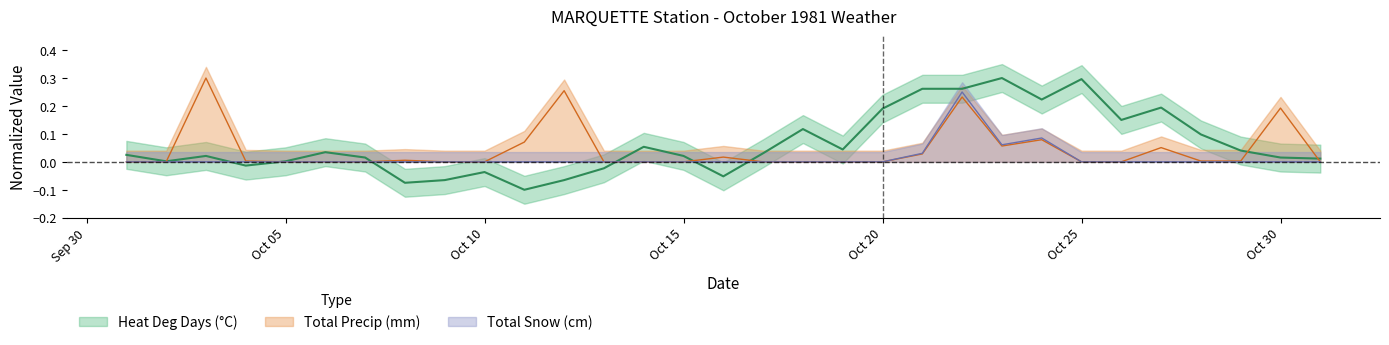

True or false: Total Snow (cm) has more than 1 points higher than both neighbors.

True